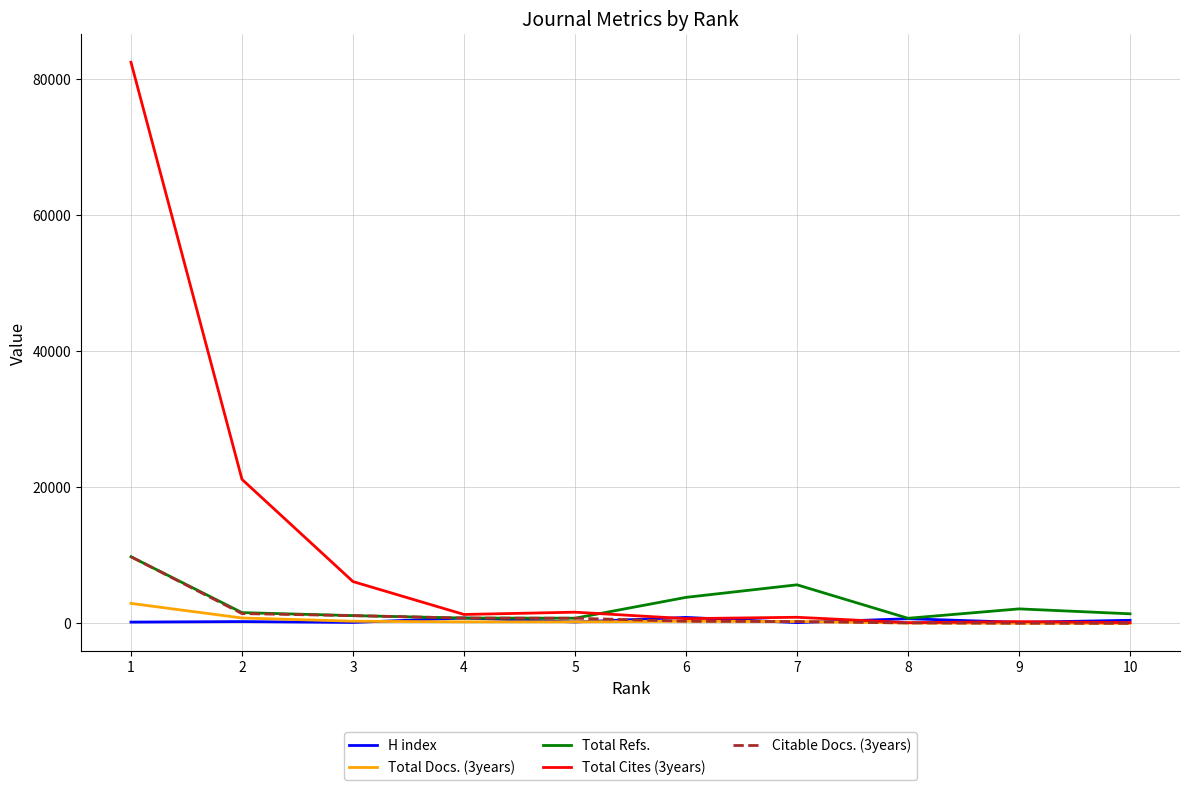

How many lines are shown in the chart?

5